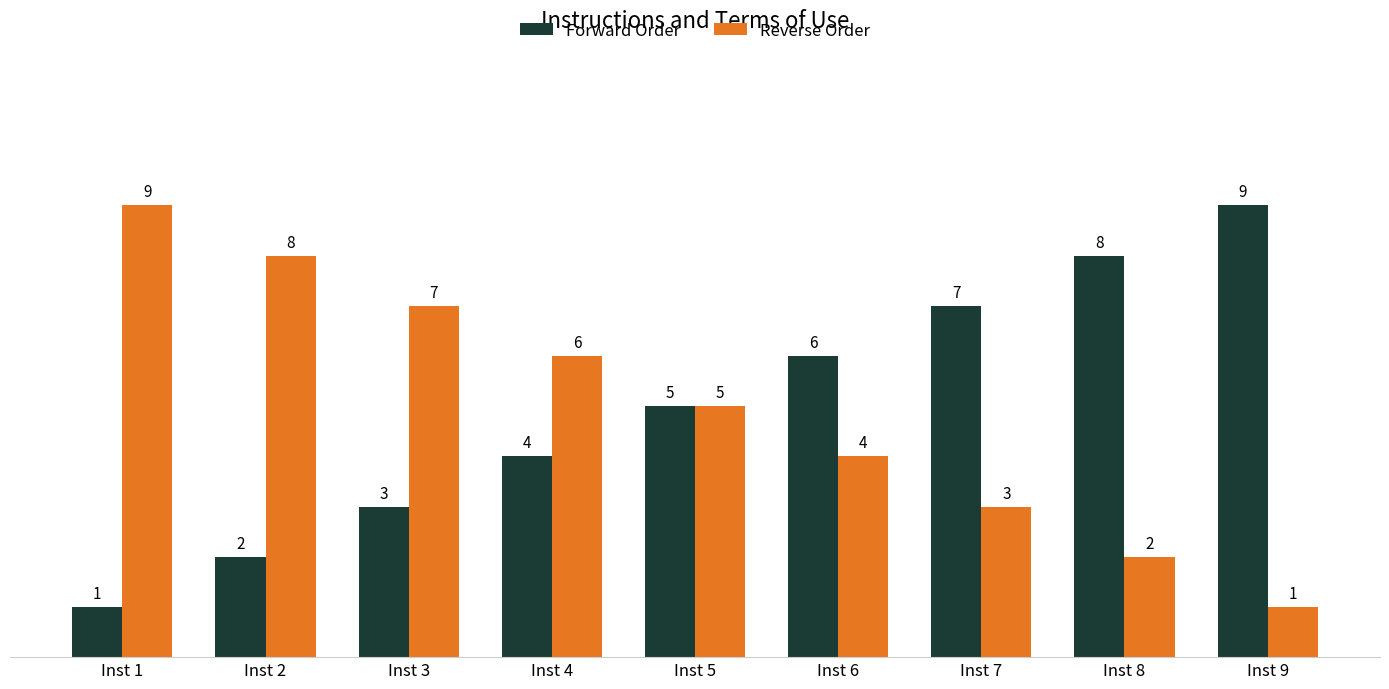

Is it true that Reverse Order equals 3 at Inst 2?

False